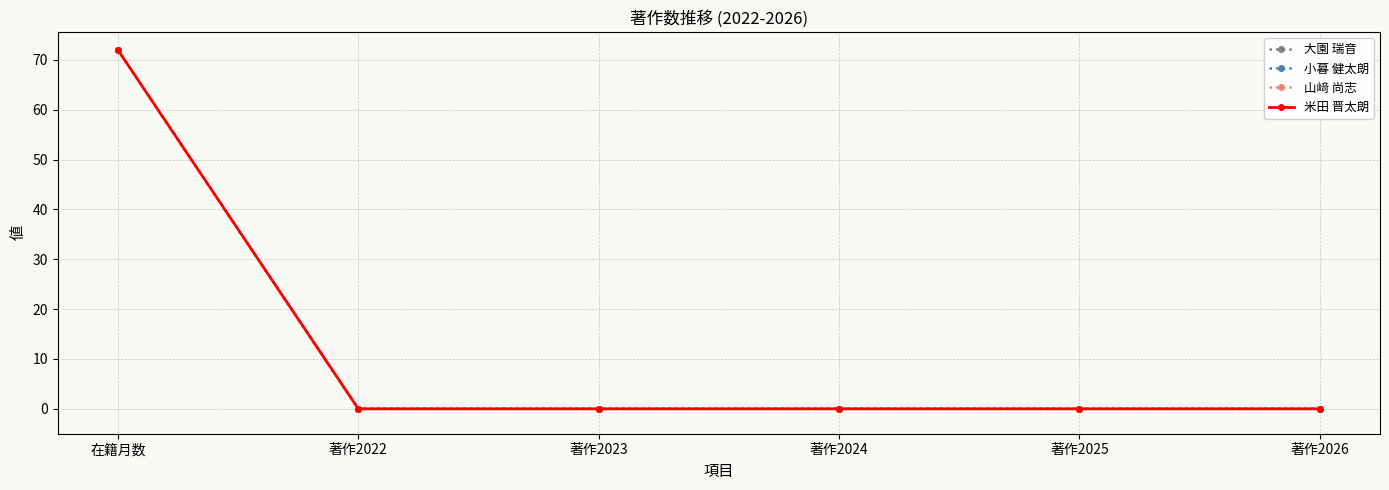

Is this an area chart (filled region under the line)?

No